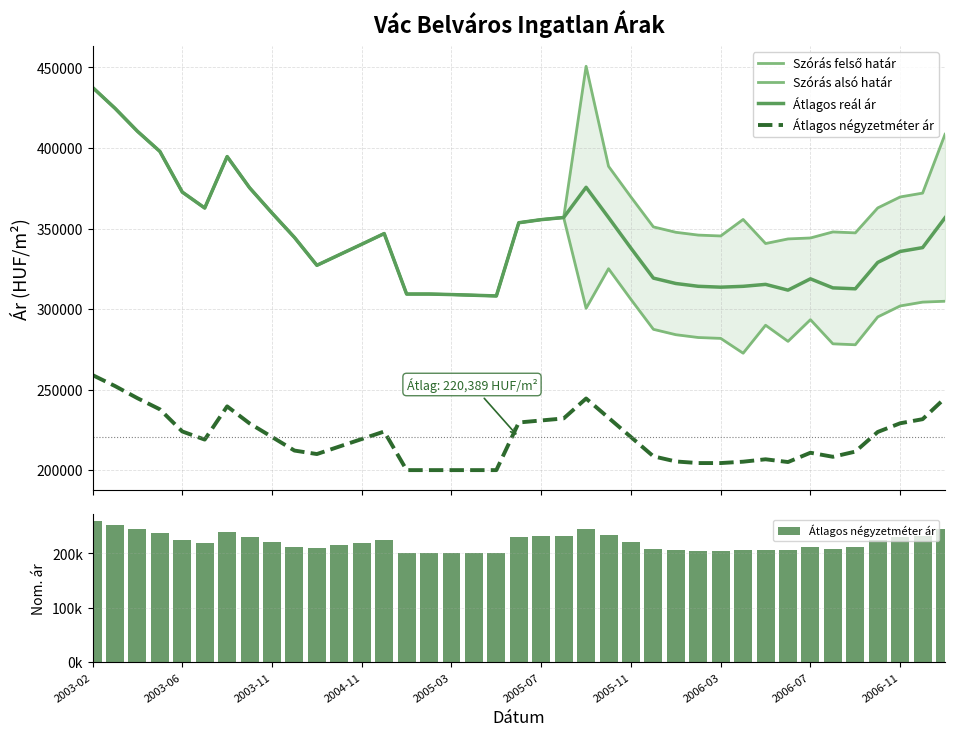

Is it true that Szórás alsó határ equals 353598 at 19?

True